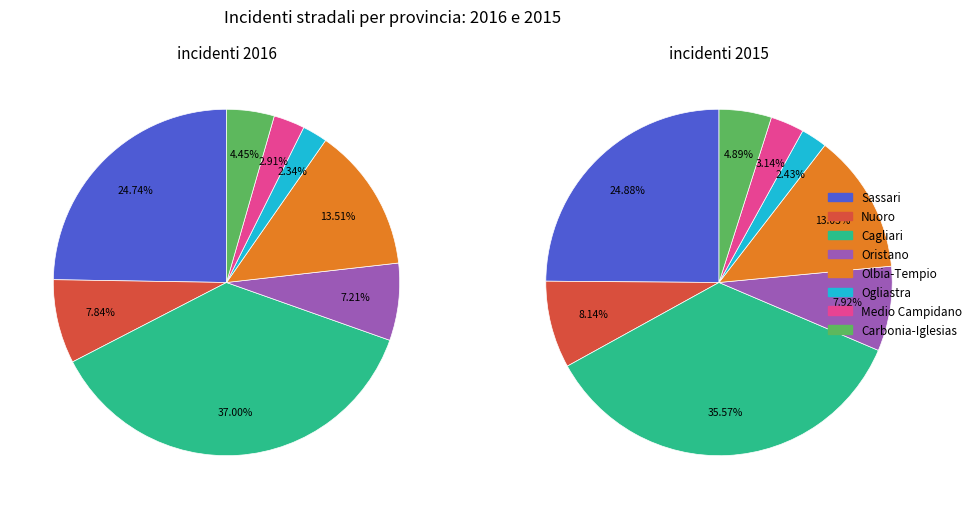

How many segments does this pie chart have?

8